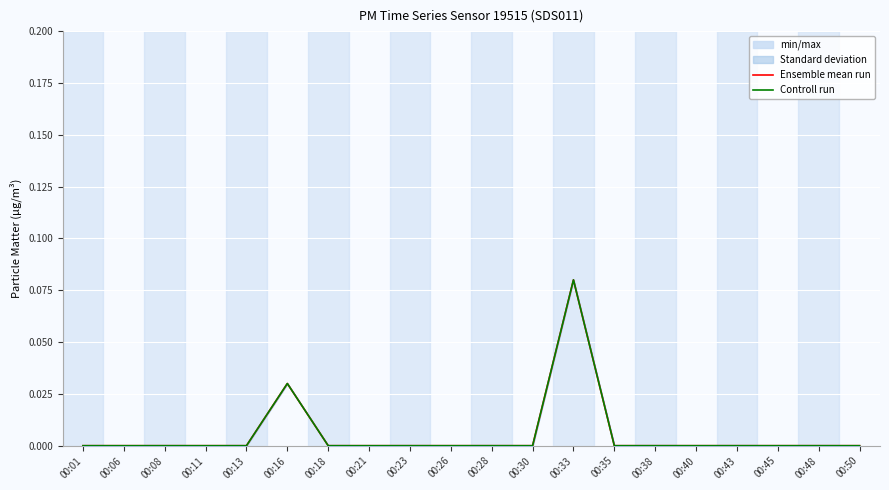

The Ensemble mean run series shows 0.0 at 00:45. True or false?

True